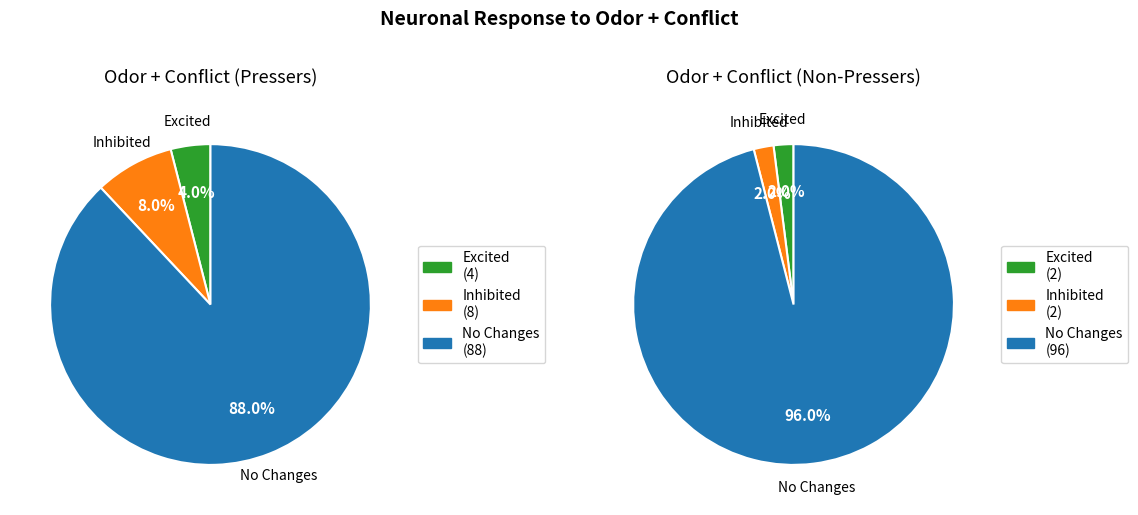

Is it true that Odor + Conflict (Pressers) is 81% of the pie?

False